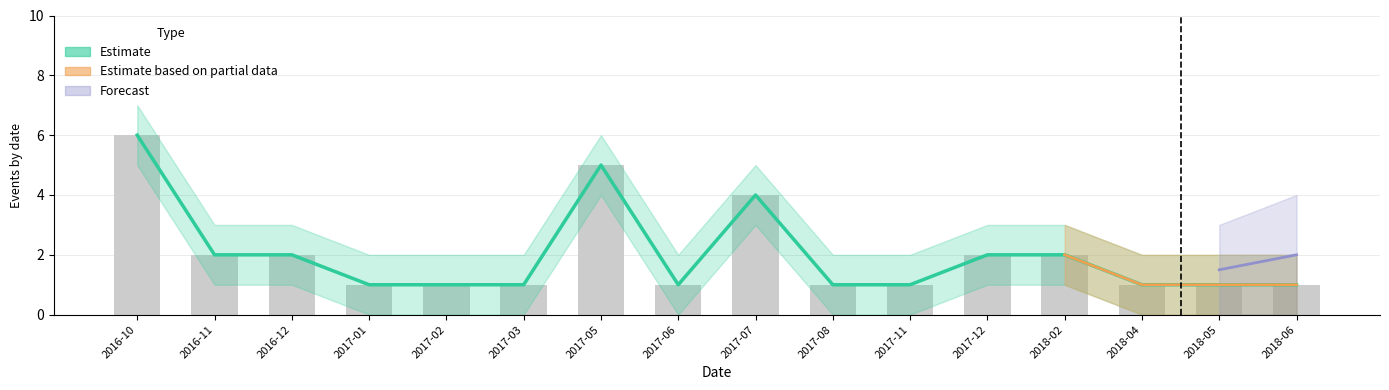

What is the difference between the Delta_pos values at 2017-05 and 2017-11?

4